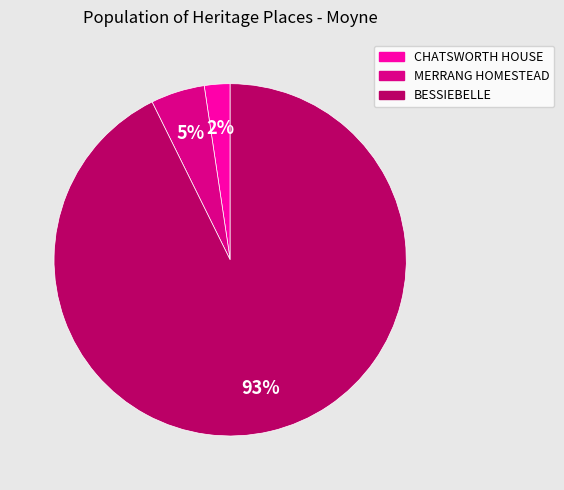

Is there any slice that represents more than half of the pie?

Yes